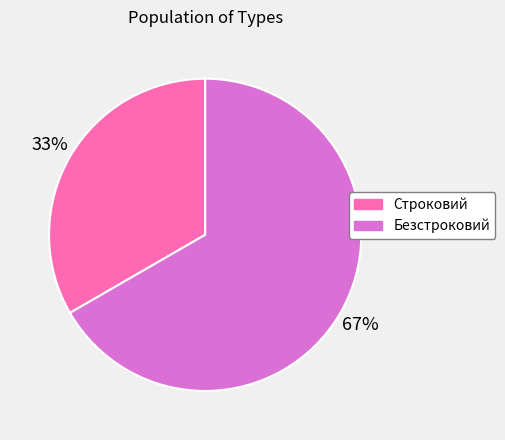

Which category has the biggest portion of the pie?

Безстроковий